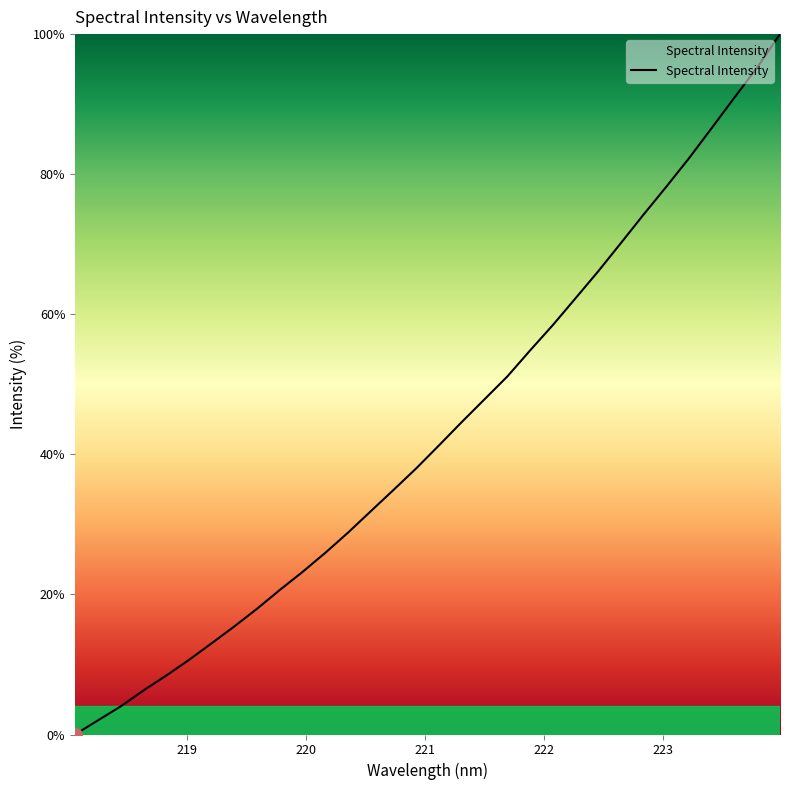

What is the greatest value displayed?

100.0